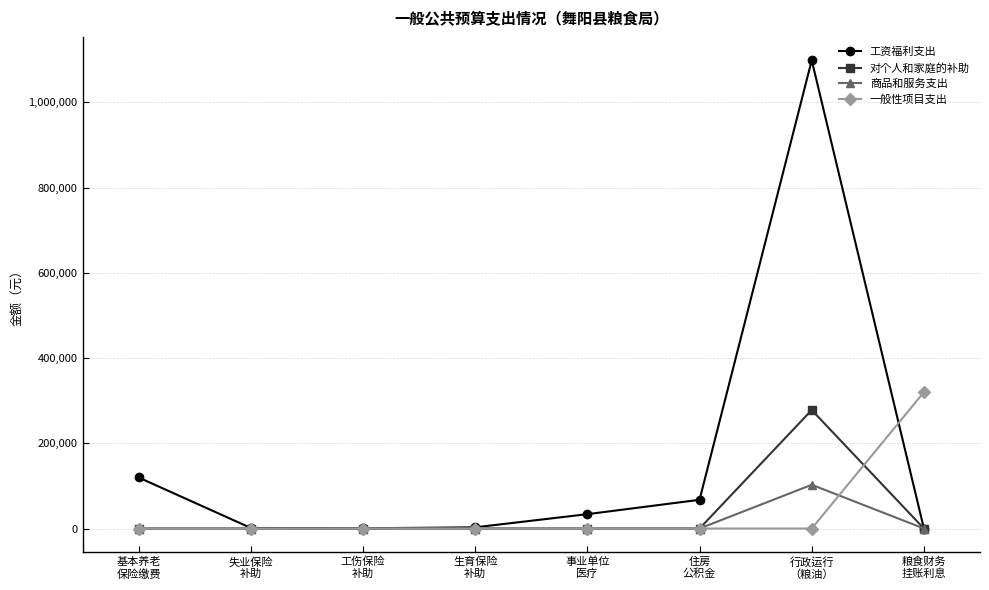

Which series has the largest total across all categories?

工资福利支出